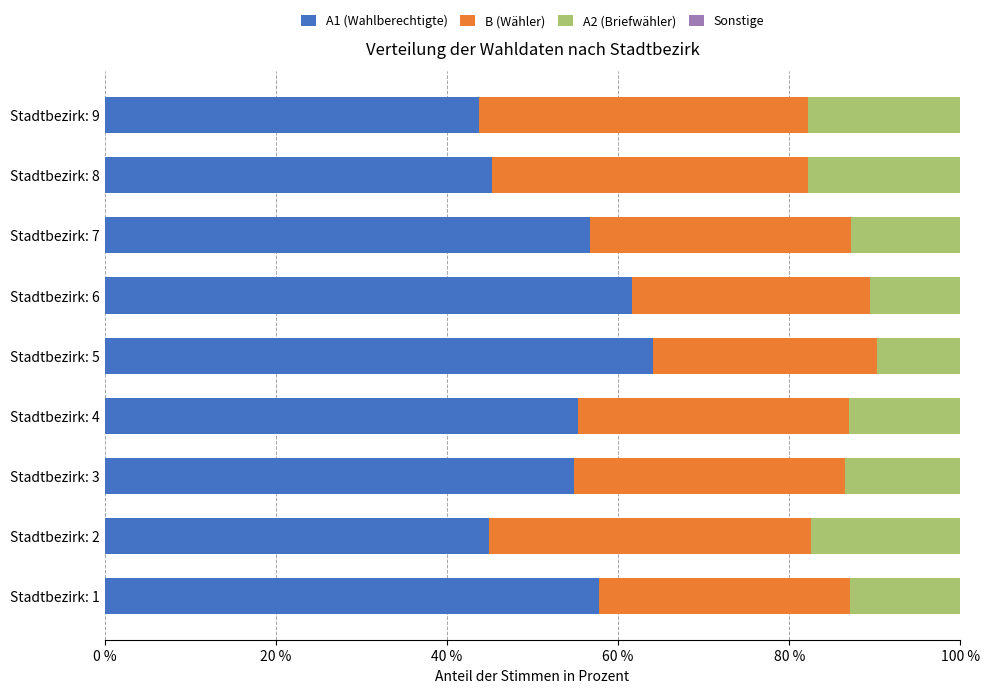

What is the sum of the A1 (Wahlberechtigte) values at Stadtbezirk: 8 and Stadtbezirk: 1?

102.9